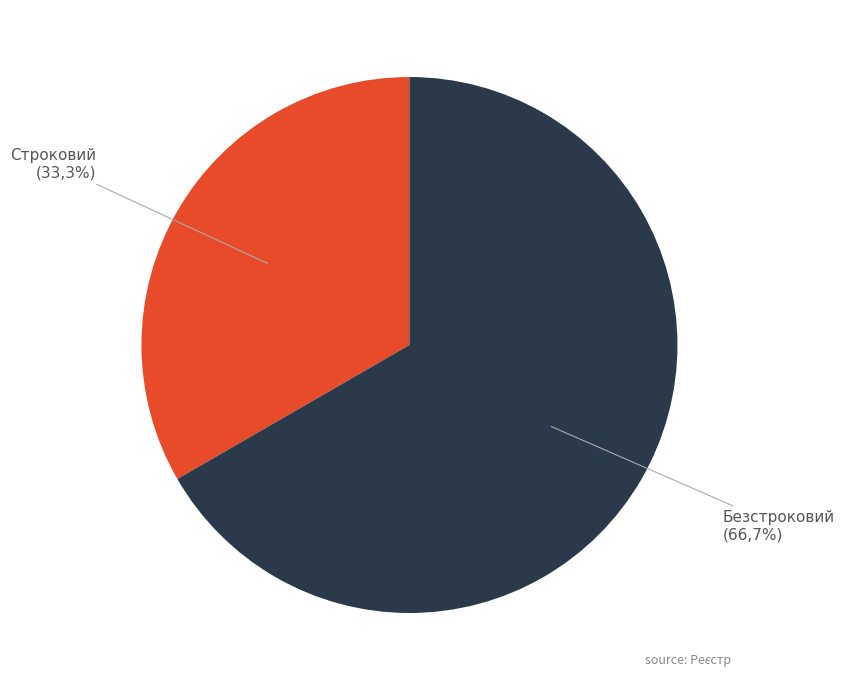

Is it true that Безстроковий is 82% of the pie?

False